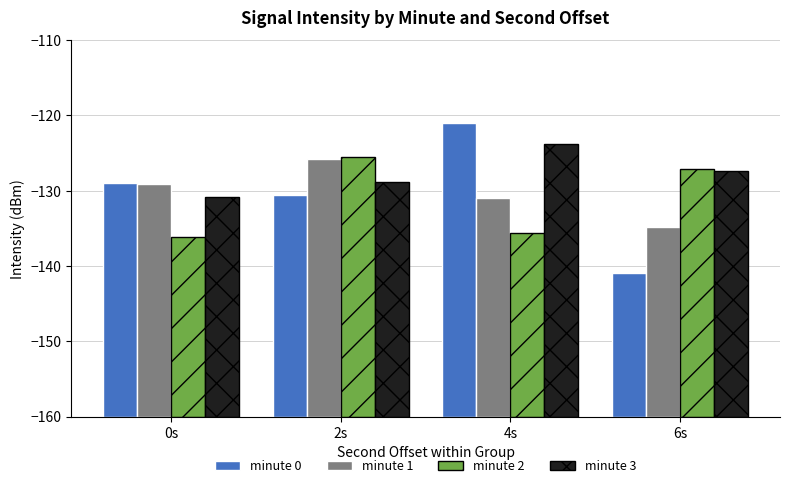

Reading left to right, what are all the values shown in this chart?

minute 0: 31.0	29.5	39.0	19.1
minute 1: 30.8	34.2	29.0	25.2
minute 2: 23.9	34.5	24.3	32.8
minute 3: 29.1	31.2	36.2	32.7